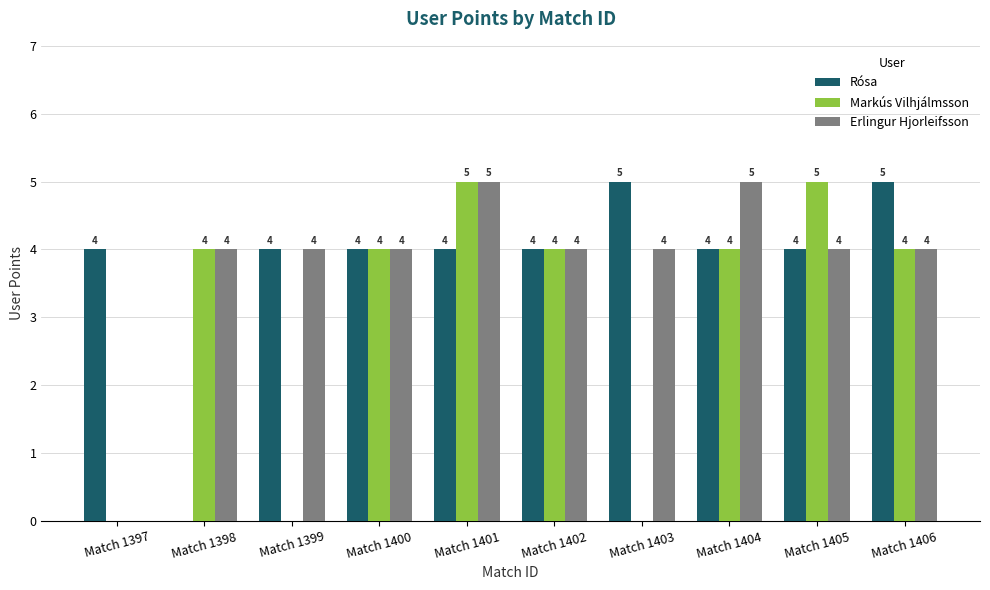

At which category is the sum across all series the highest?

Match 1401